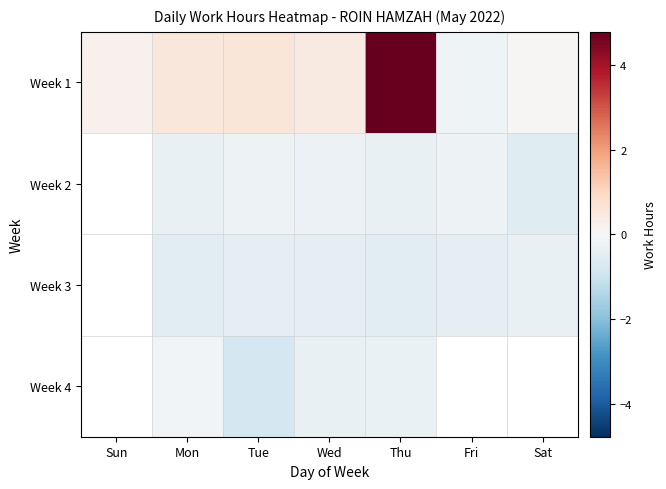

Read the Week 1 value at Thu.

4.8